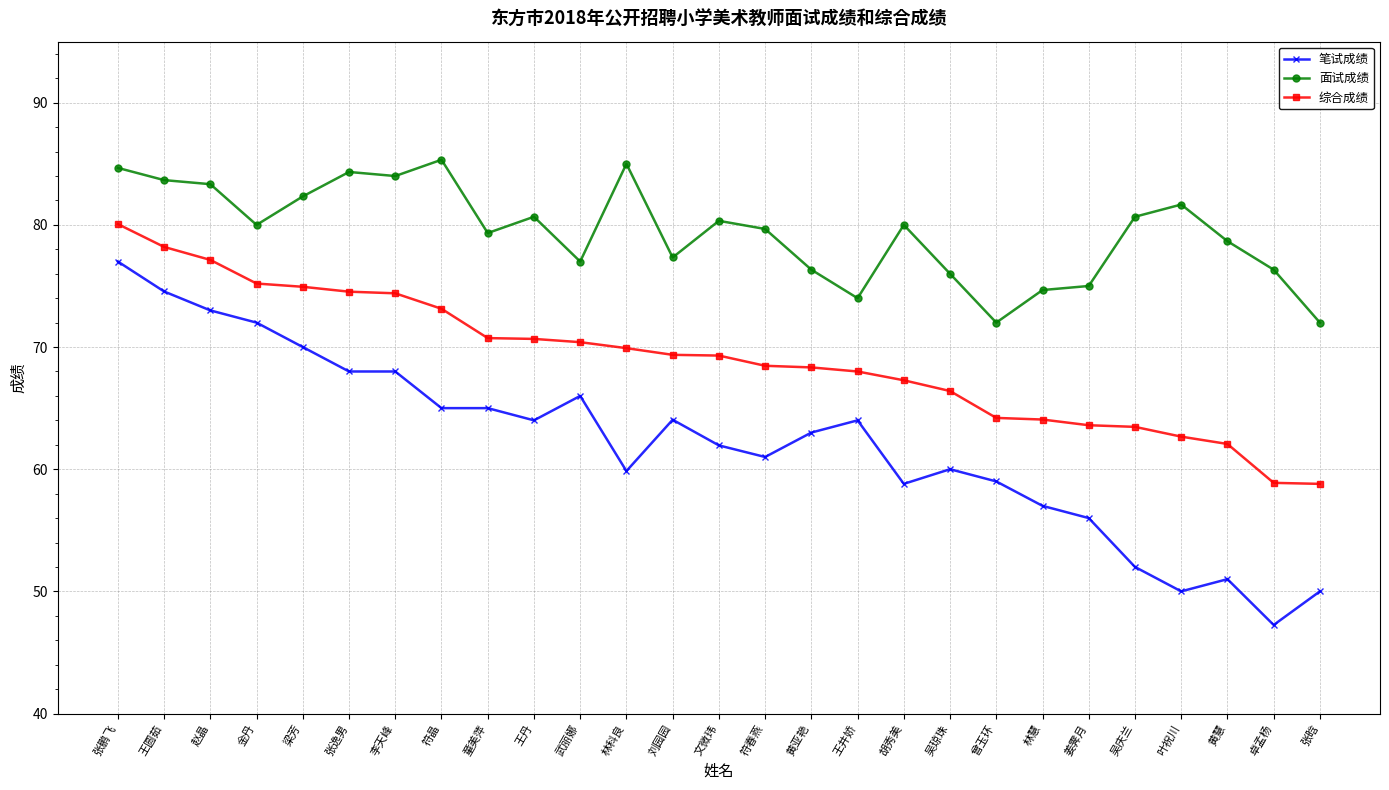

The value of 笔试成绩 at 金丹 is 72.0. True or false?

True